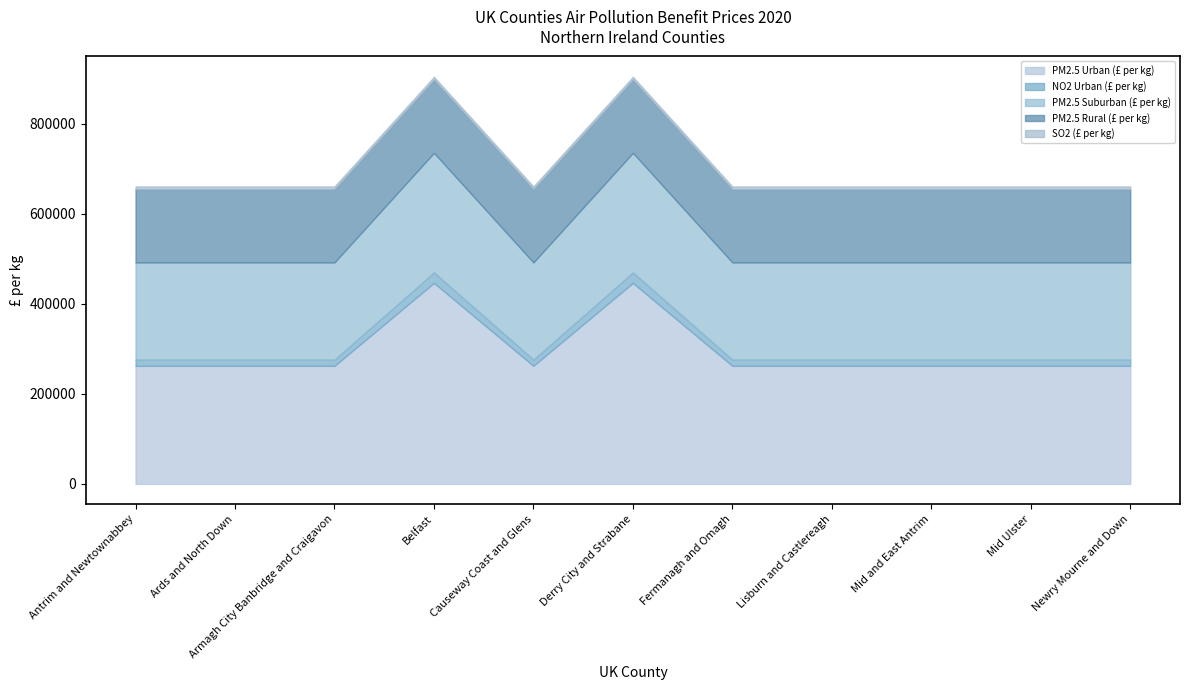

True or false: PM2.5 Urban (£ per kg) and SO2 (£ per kg) cross at least once.

False